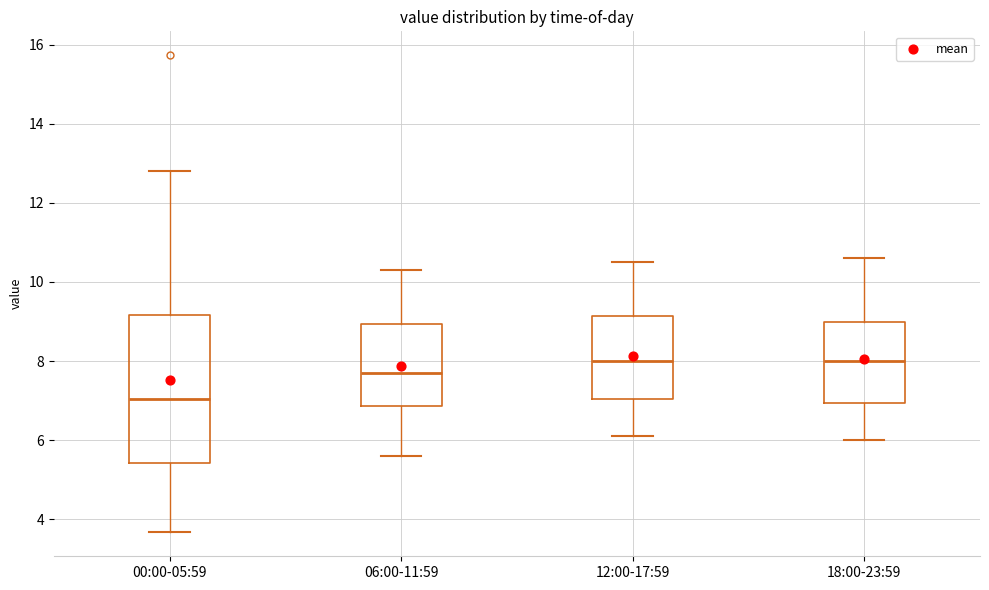

Reading left to right, transcribe this box plot: for each box, give where its median line is, the range the box spans, and where its two whiskers end, as read against the y-axis. The values are not printed on the chart, so give them approximately, as read against the axis.

00:00-05:59: median 7.0, box 5.4 to 9.2, whiskers 3.6 to 12.8
06:00-11:59: median 7.8, box 6.8 to 9.0, whiskers 5.6 to 10.4
12:00-17:59: median 8.0, box 7.0 to 9.2, whiskers 6.2 to 10.6
18:00-23:59: median 8.0, box 7.0 to 9.0, whiskers 6.0 to 10.6